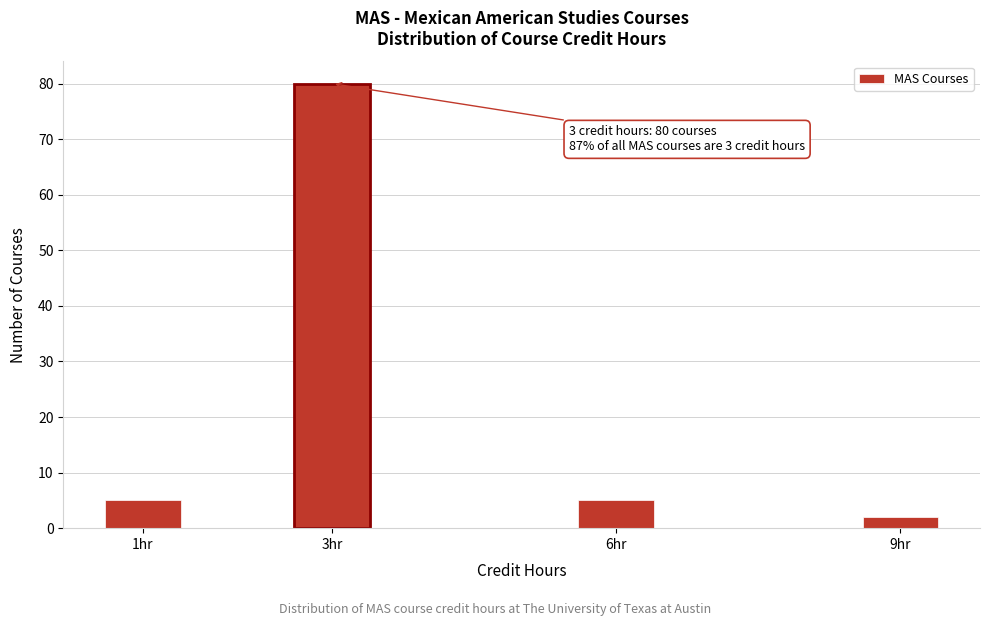

Reading left to right, what are all the values shown in this chart?

1hr=5	3hr=80	6hr=5	9hr=2